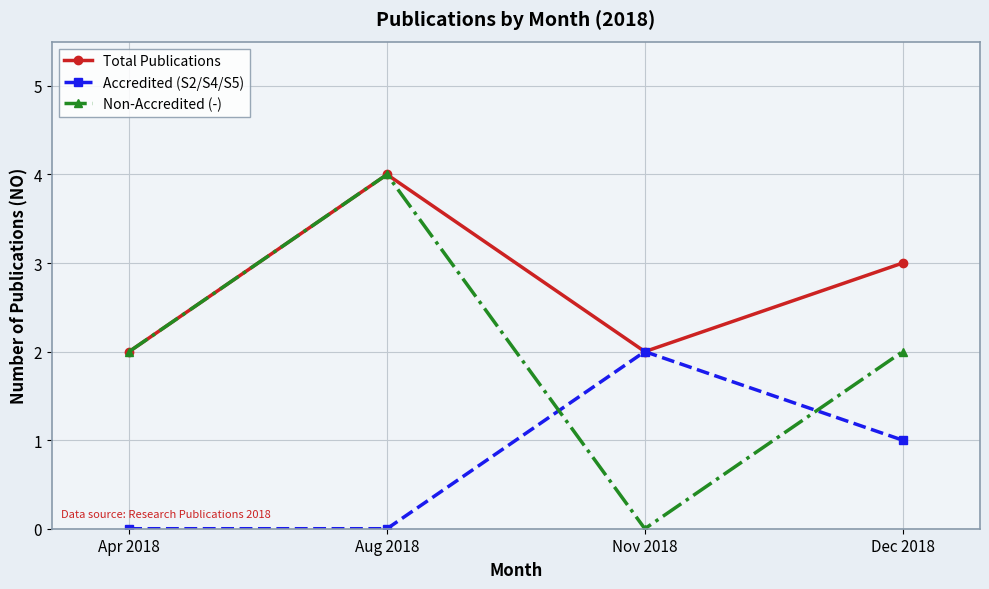

Reading right to left, transcribe all the data shown in this chart.

Total Publications: Dec 2018=3	Nov 2018=2	Aug 2018=4	Apr 2018=2
Accredited (S2/S4/S5): Dec 2018=1	Nov 2018=2	Aug 2018=0	Apr 2018=0
Non-Accredited (-): Dec 2018=2	Nov 2018=0	Aug 2018=4	Apr 2018=2